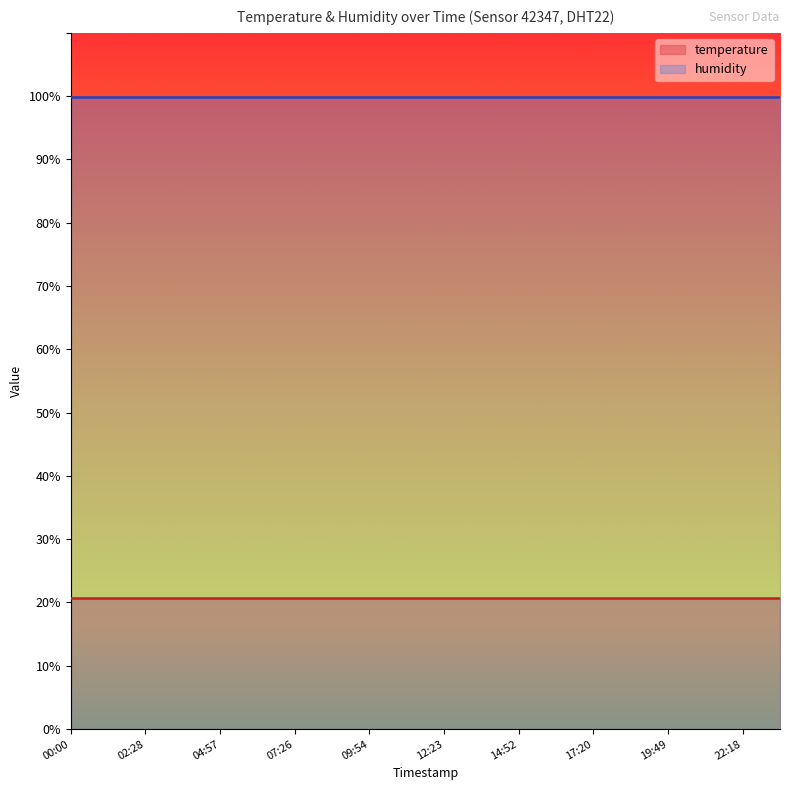

What is the sum of the temperature values at 01:14 and 00:00?

41.4